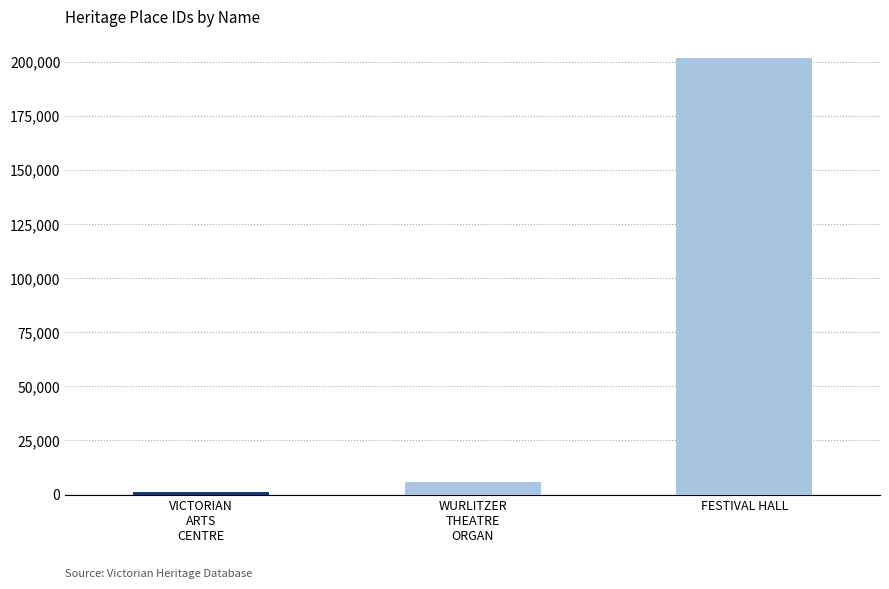

Reading left to right, what are all the values shown in this chart?

VICTORIAN
ARTS
CENTRE=1067	WURLITZER
THEATRE
ORGAN=5994	FESTIVAL HALL=201568